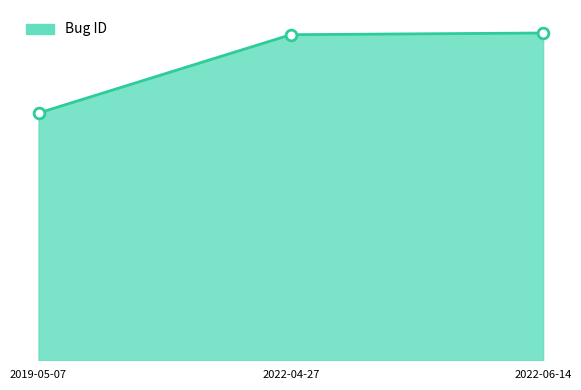

Which has a higher value, 2022-04-27 or 2022-06-14?

2022-06-14